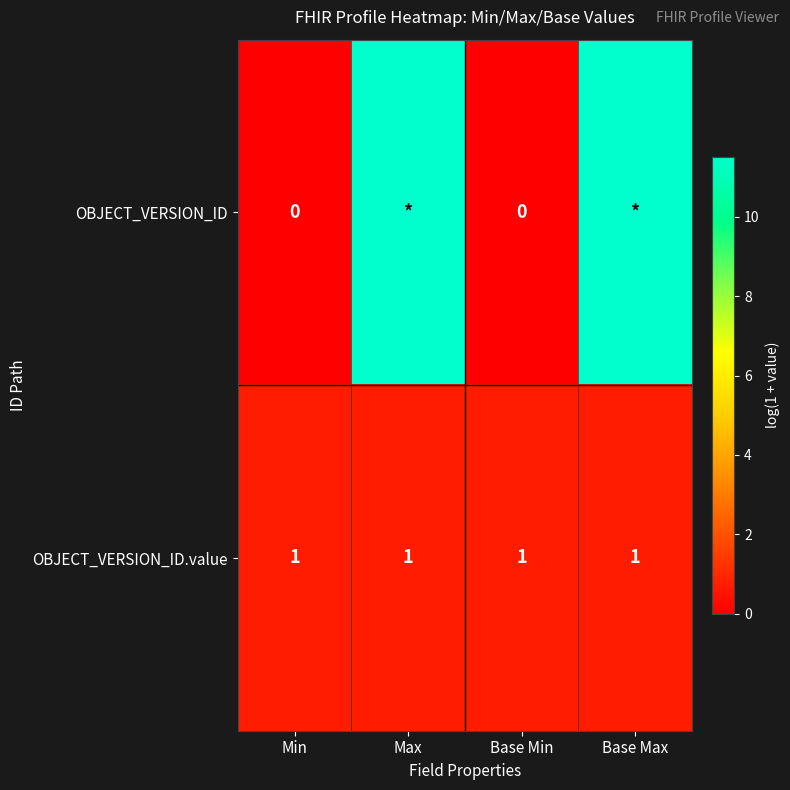

Rank the series at Min from highest to lowest value.

OBJECT_VERSION_ID.value, OBJECT_VERSION_ID